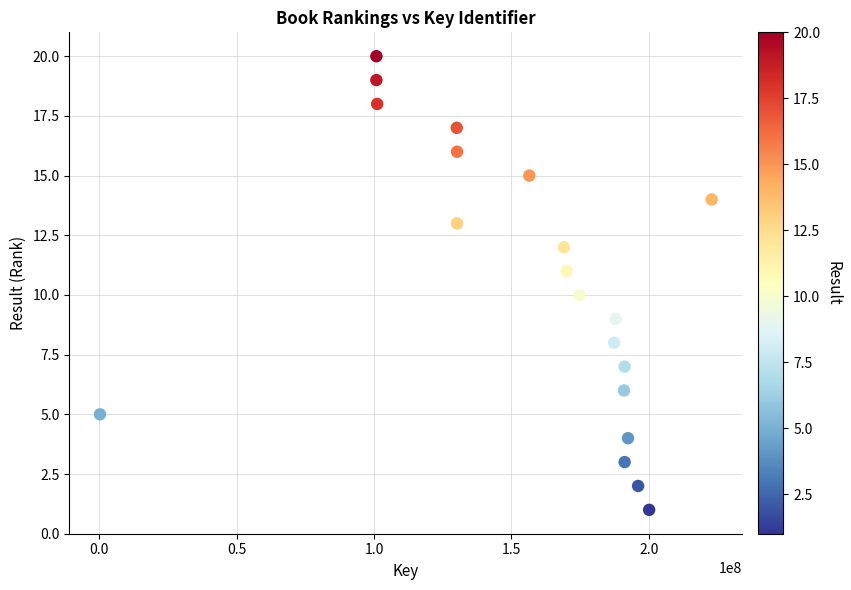

What is the range of Y values (max minus min)?

19